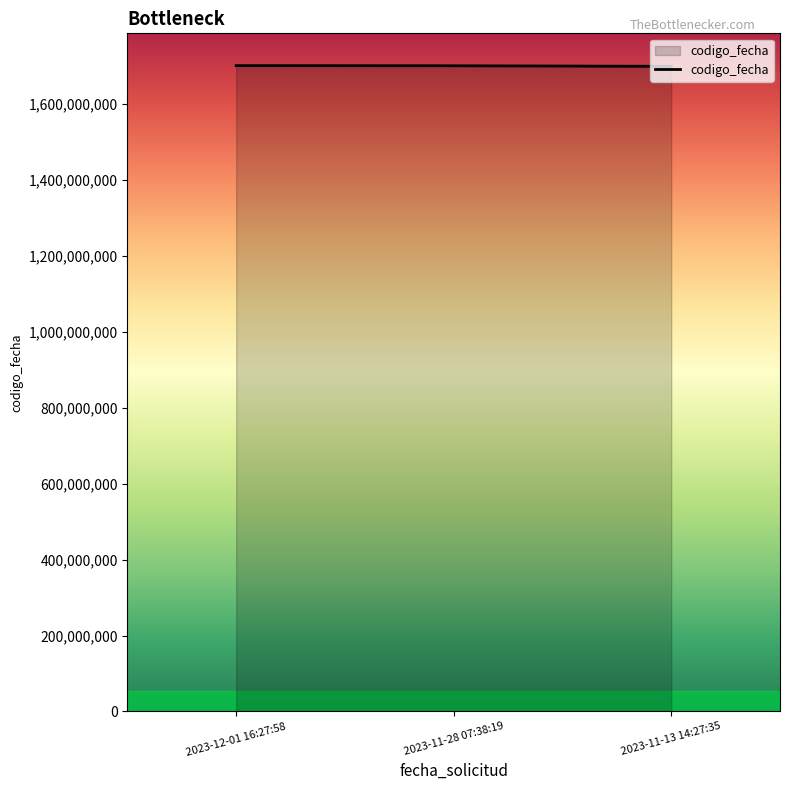

What is the sum of the values at 2023-12-01 16:27:58 and 2023-11-28 07:38:19?

3403287000